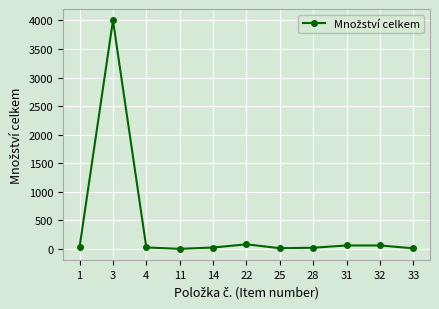

At which label does the data first exceed 25?

1